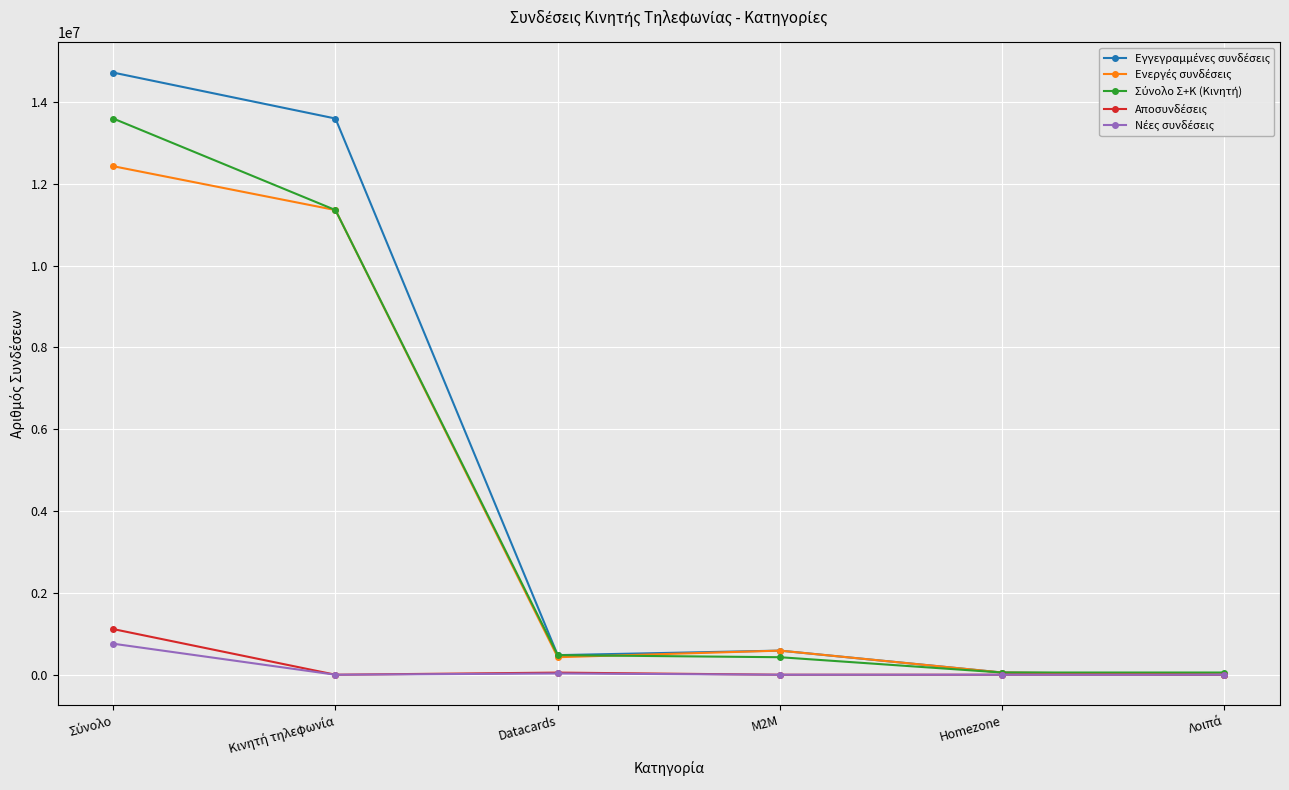

What is the maximum value shown in the chart?

14719810.0